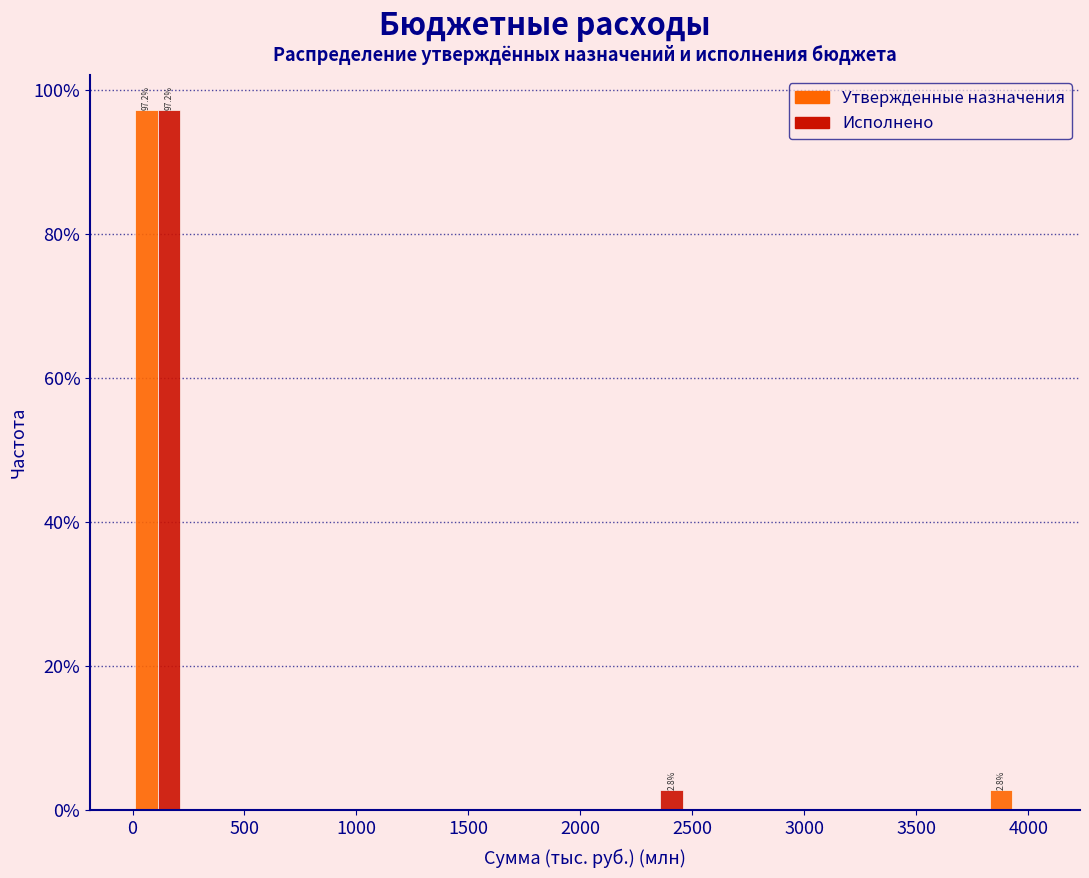

In the Утвержденные назначения series, which range on the x-axis has the tallest bar?

0 to 200